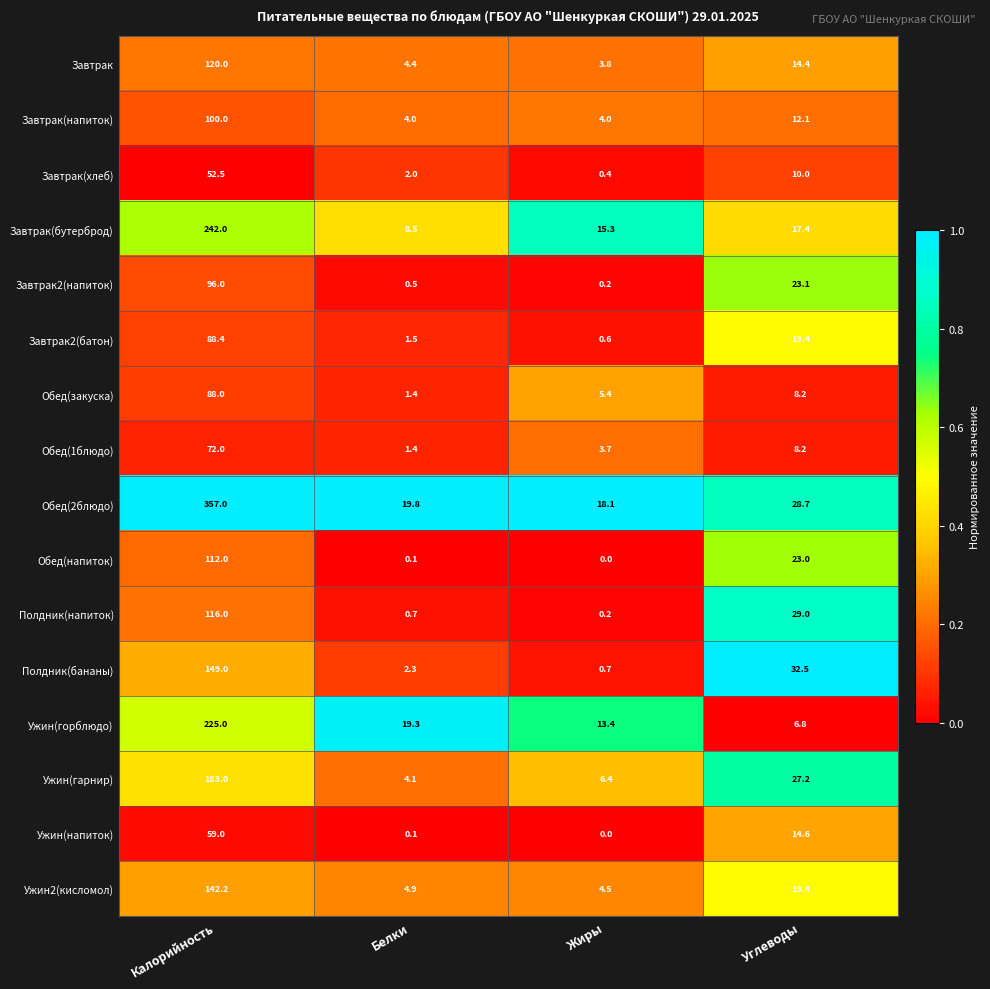

What is the highest value of the Обед(1блюдо) series?

72.0